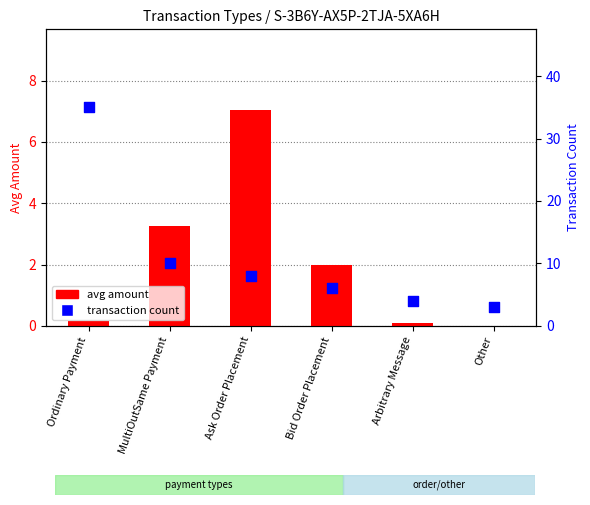

Is the value of avg amount at Bid Order Placement greater than the value of transaction count at Bid Order Placement?

No